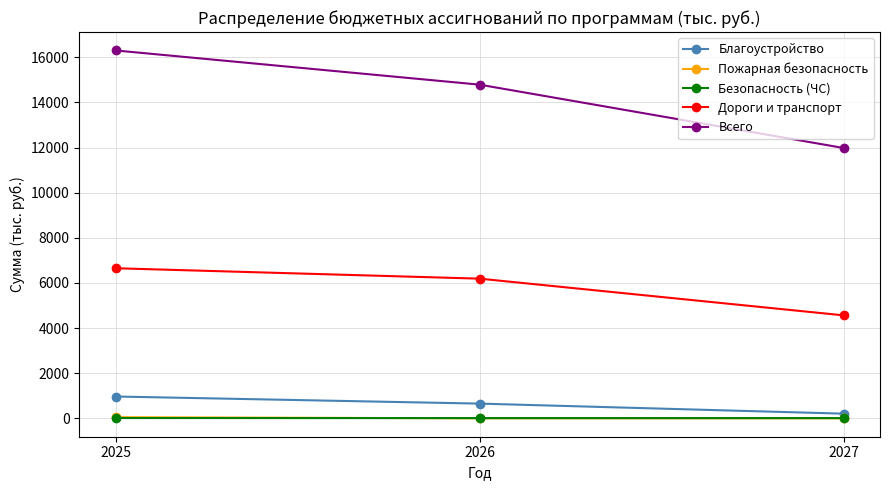

How many data points in Дороги и транспорт are above 6192?

2